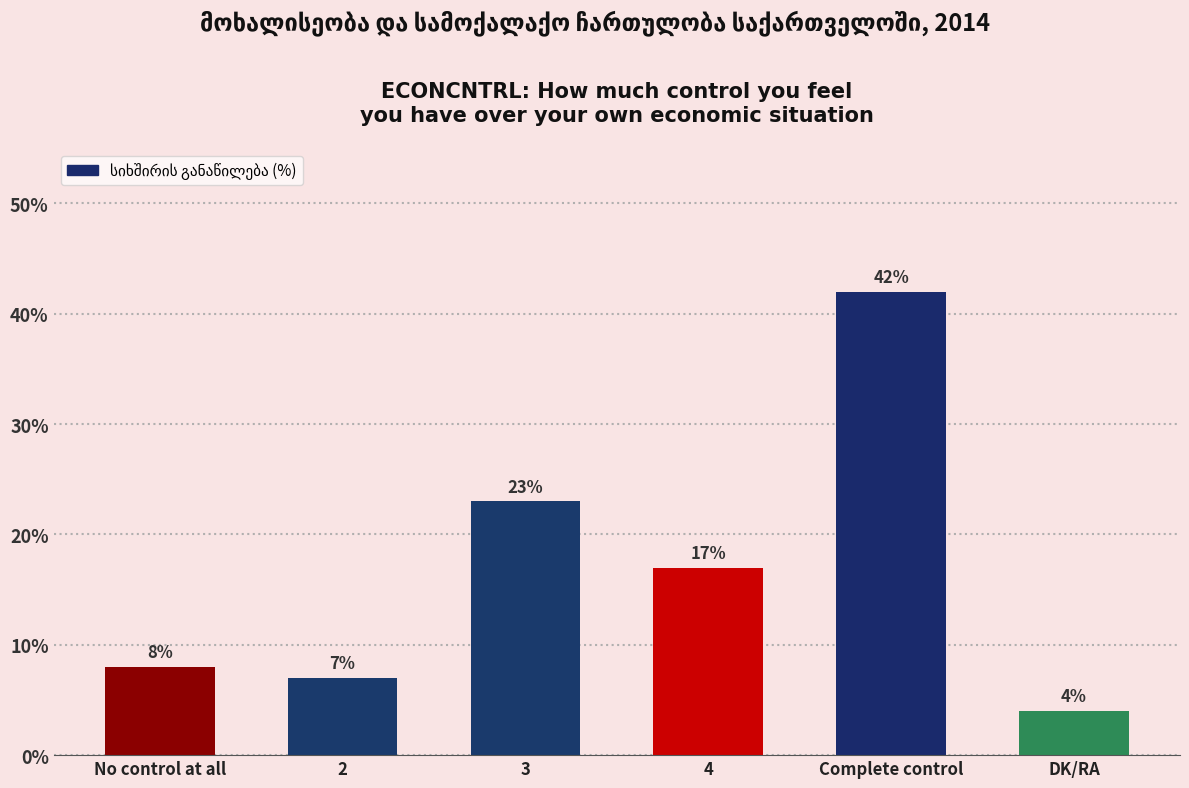

What is the sum of the values at Complete control and DK/RA?

46